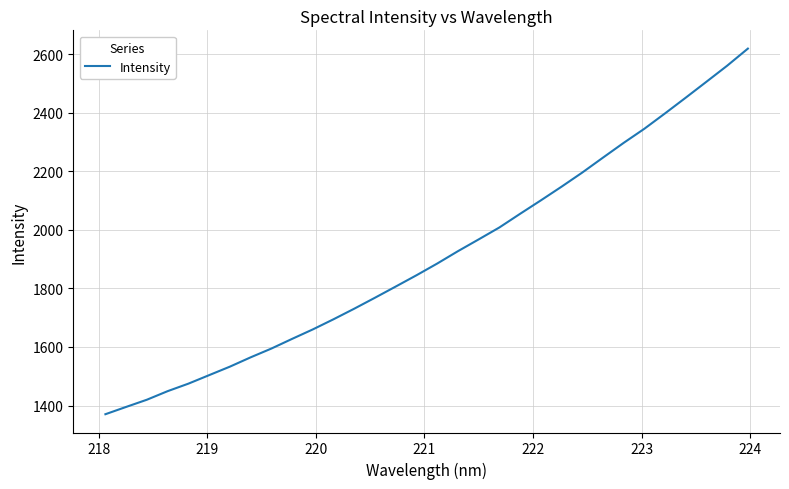

What is the minimum value shown in the chart?

1370.2